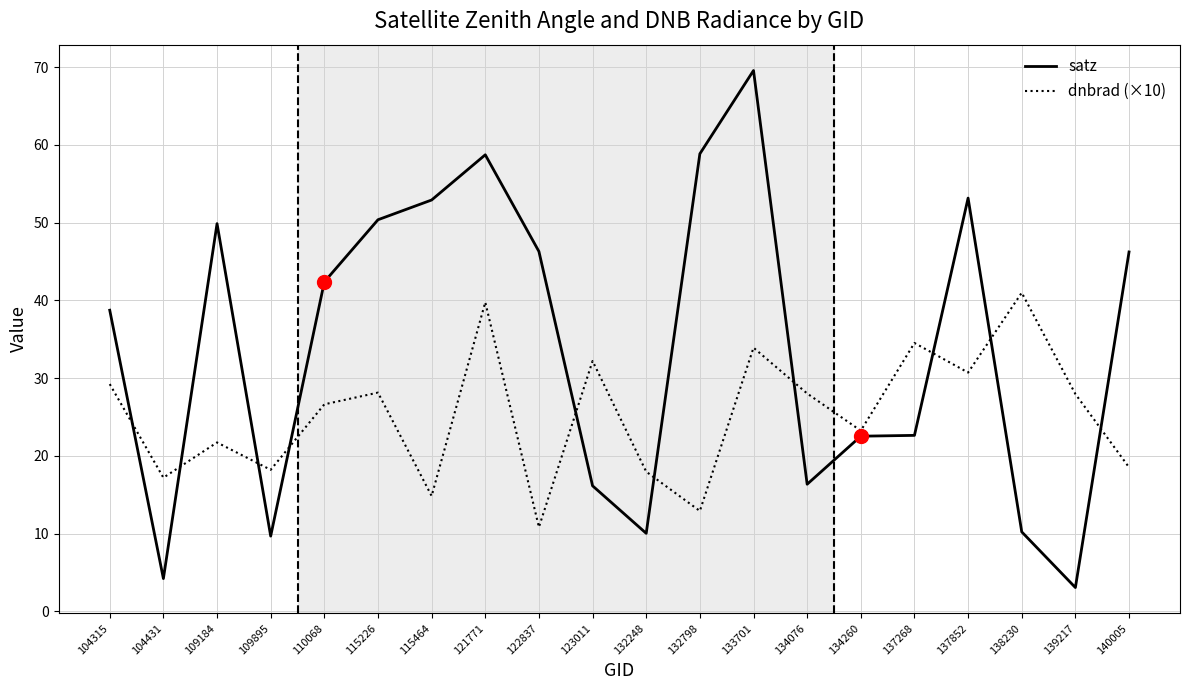

The dnbrad (×10) series shows 27.6 at 104431. True or false?

False